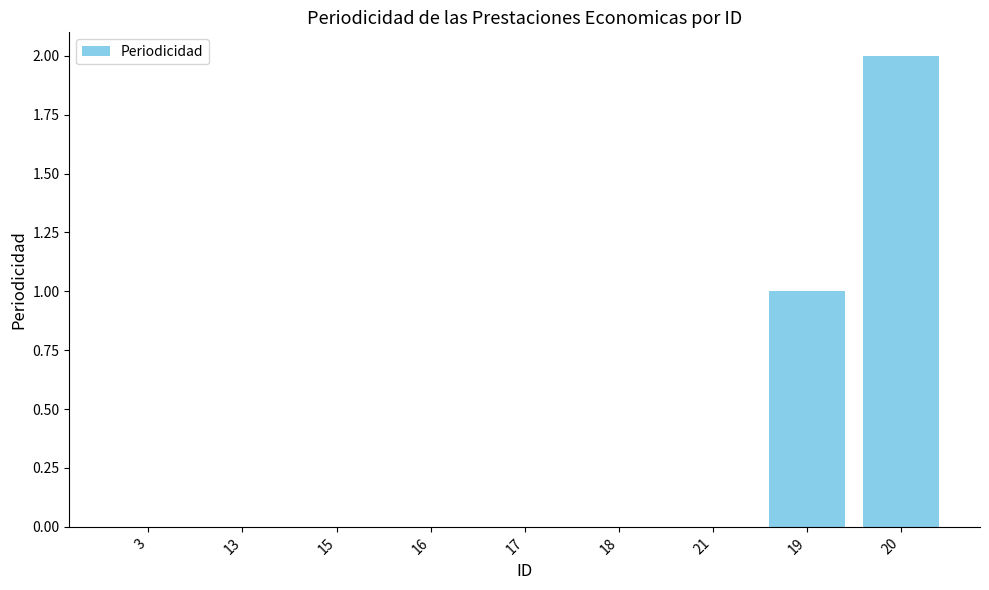

Which label corresponds to the largest value in the chart?

20